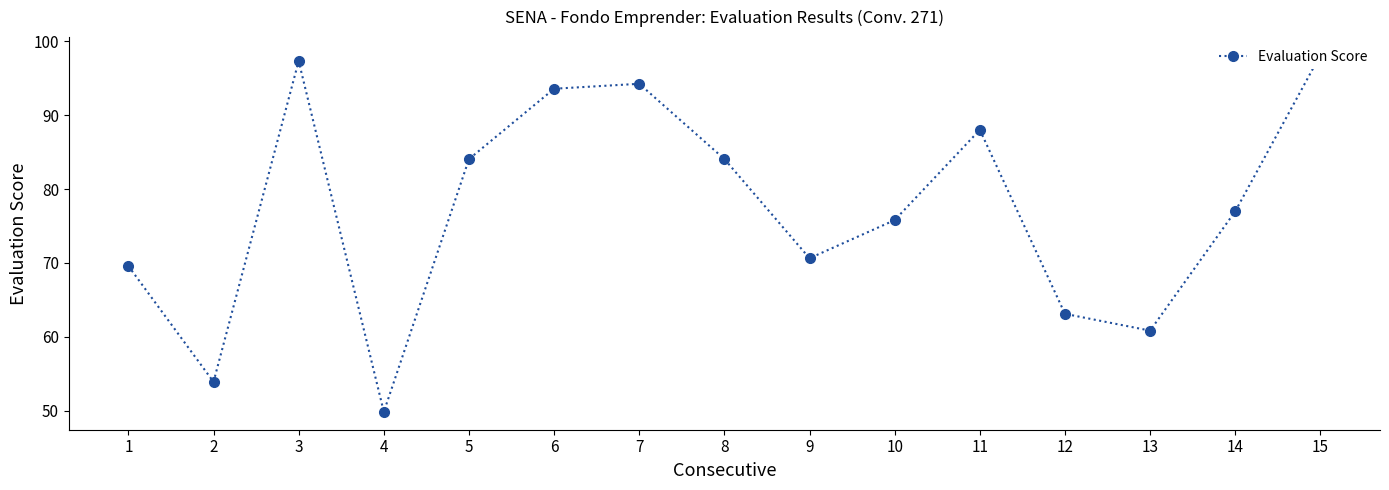

How many lines are shown in the chart?

1